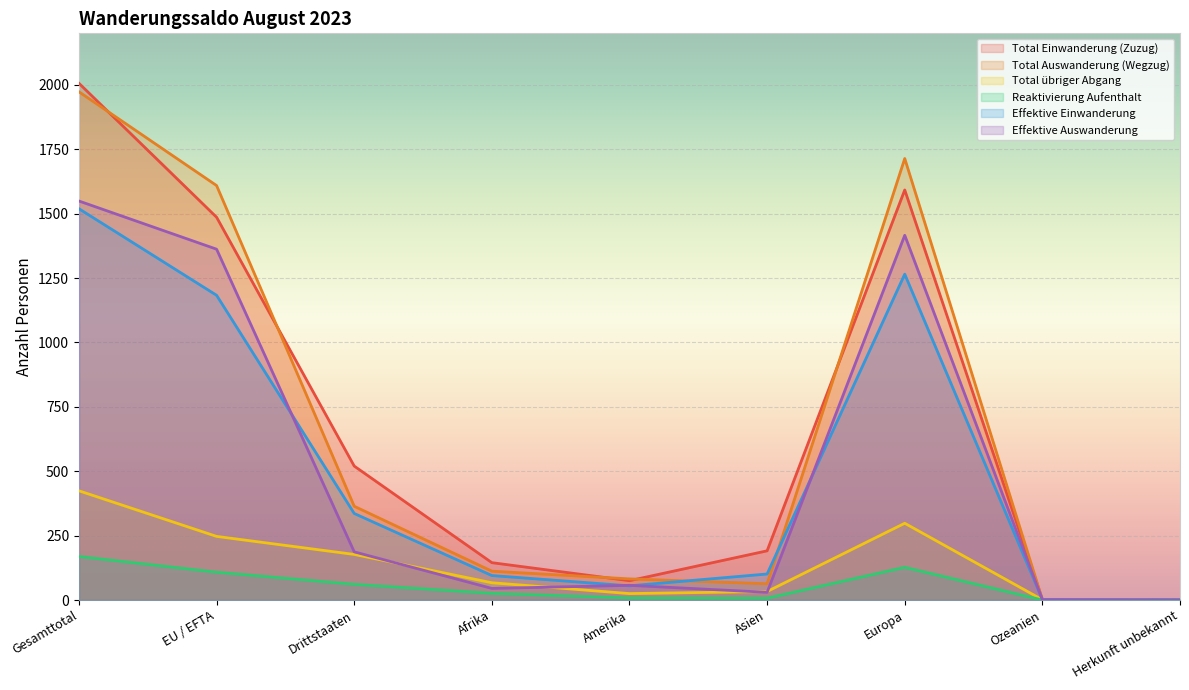

At how many categories does at least one series exceed 1278?

3